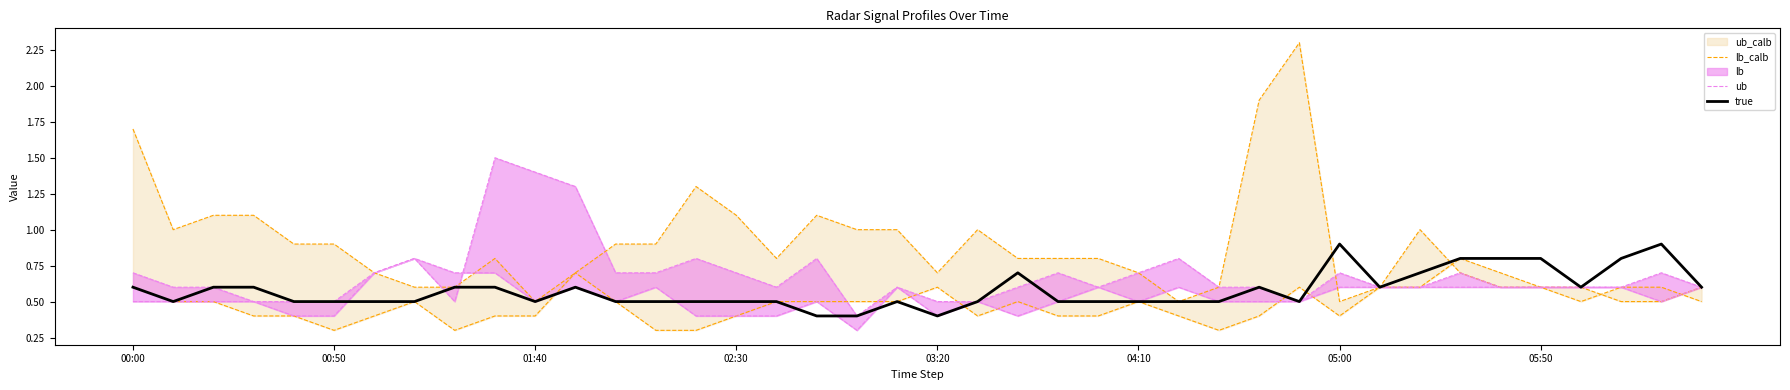

Does the chart have visible grid lines?

No